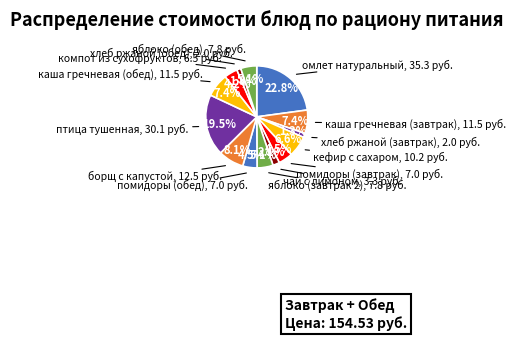

Count the number of slices in the pie.

14